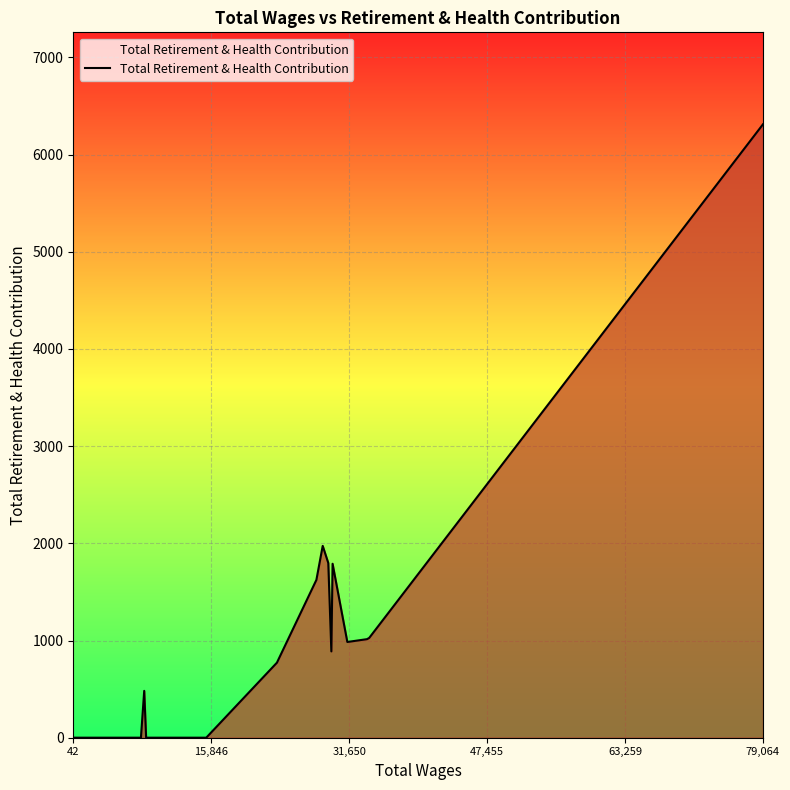

What is the difference between the maximum and minimum values?

6312